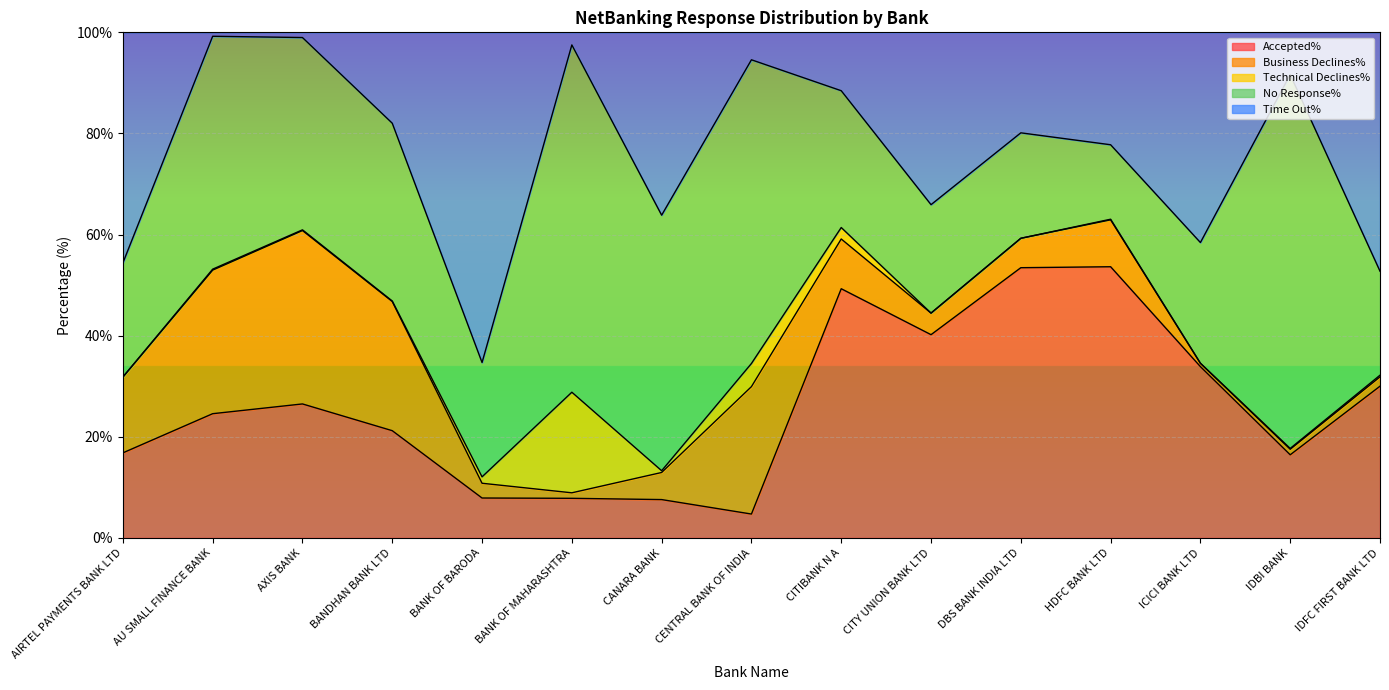

How many data points in Time Out% are less than 19?

7